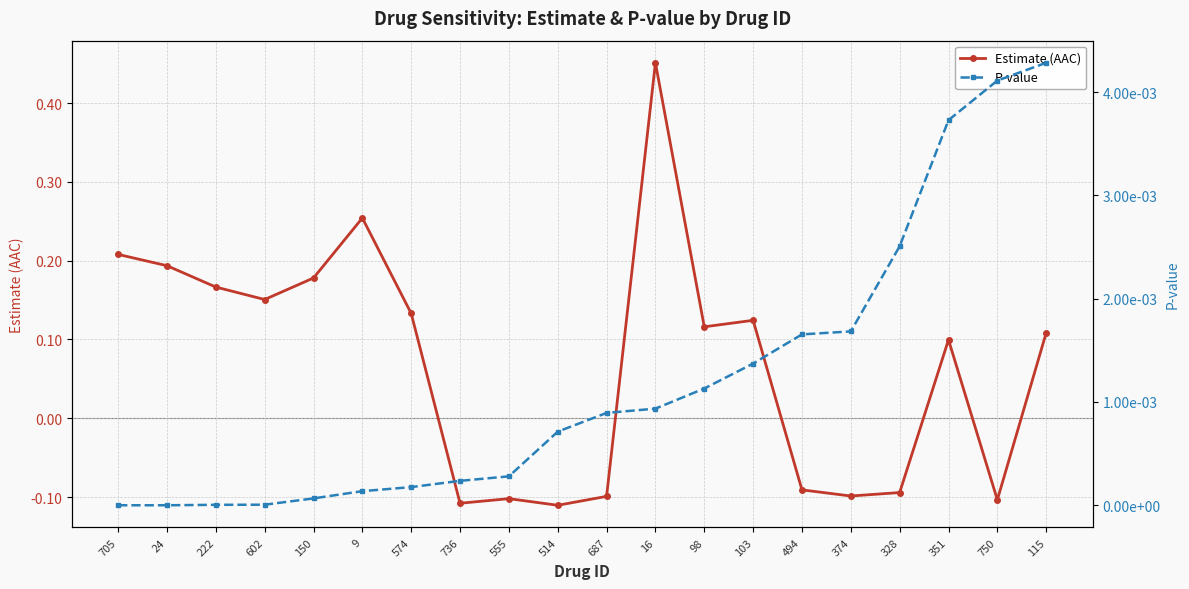

How many negative values does the Estimate (AAC) series have?

8